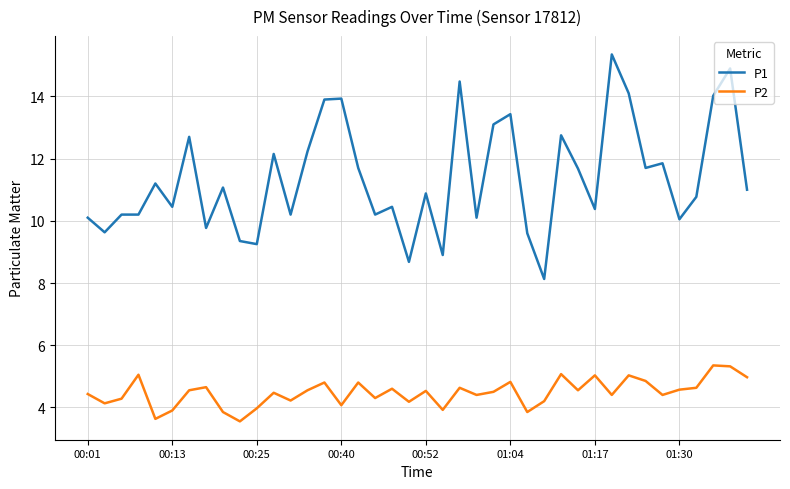

True or false: P1 and P2 intersect in this chart.

False